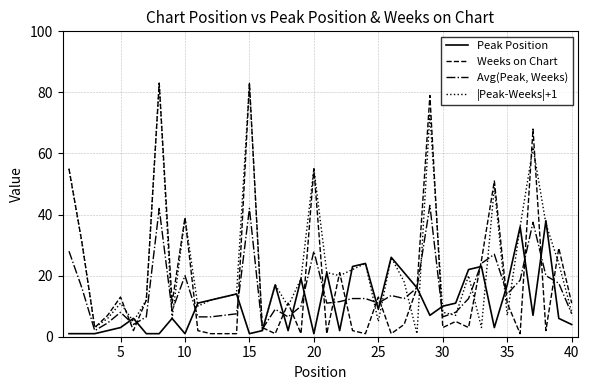

What is the minimum value for |Peak-Weeks|+1?

1.0